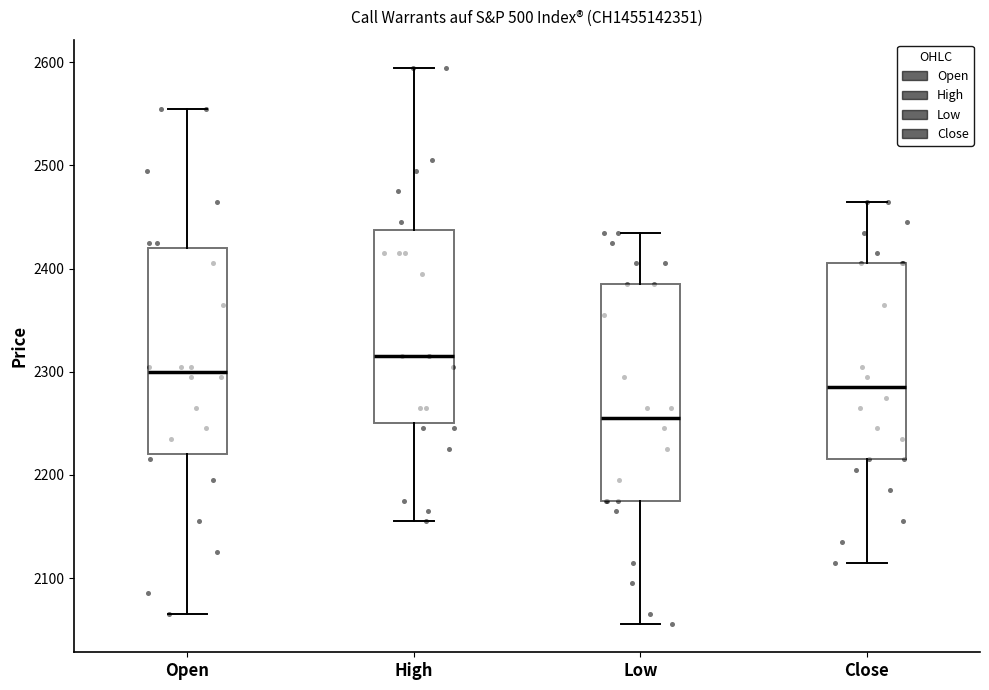

Where does the upper whisker of the box for High end on the y-axis? The values are not printed on the chart, so give them approximately, as read against the axis.

2600